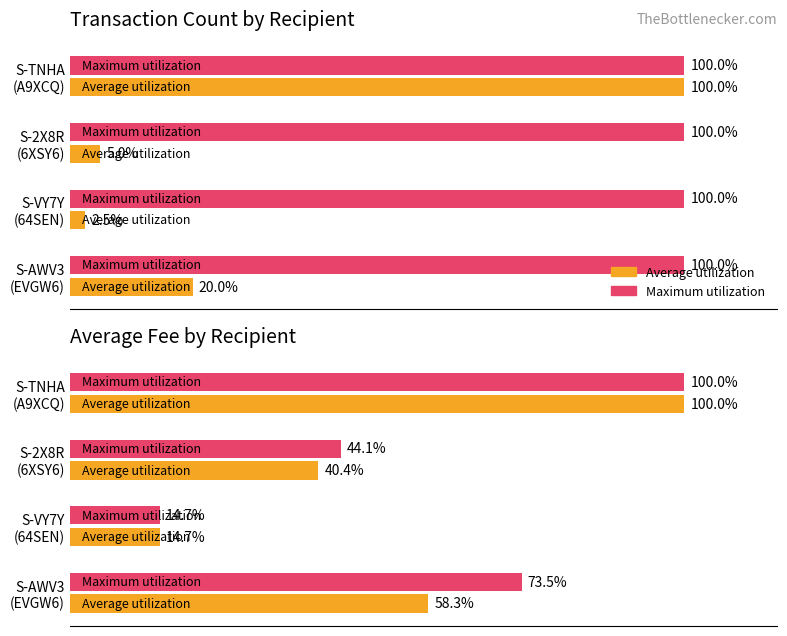

What is the approximate value of Maximum utilization at S-2X8R (6XSY6)?

44.1